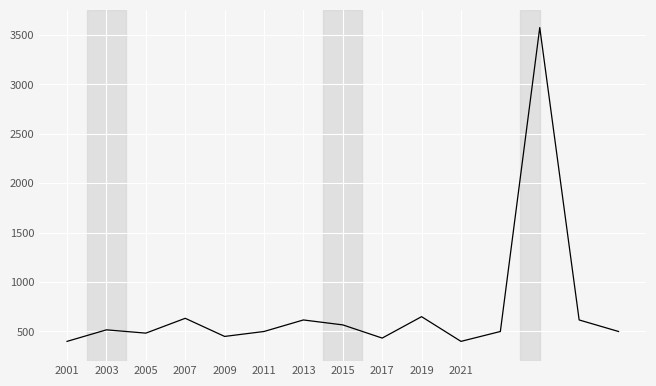

What is the difference between the maximum and minimum values?

3175.0